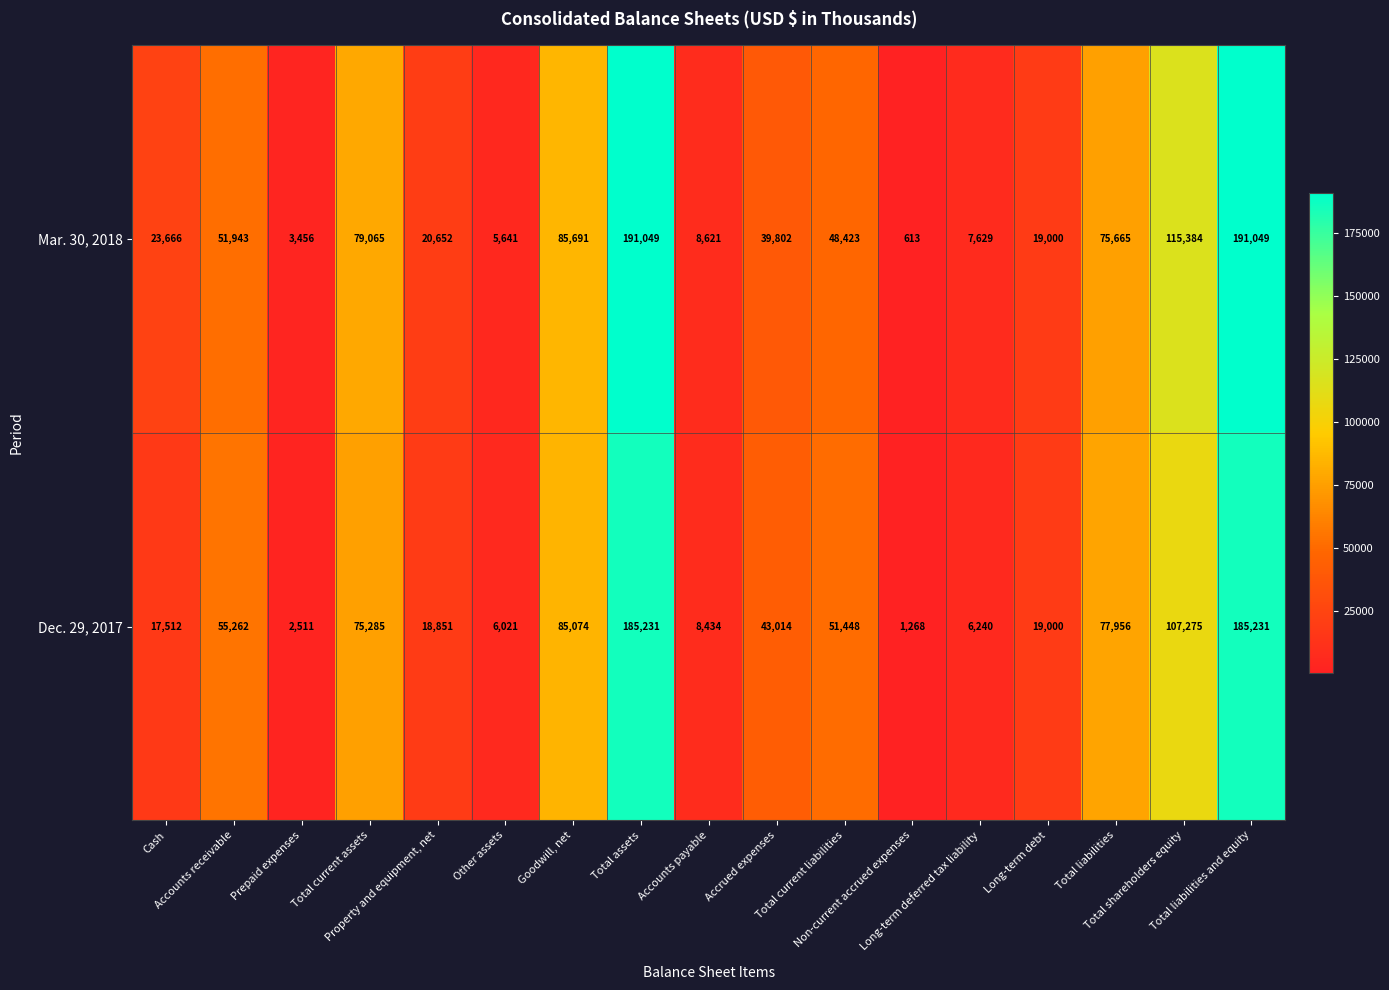

At Accounts receivable, list the series in order from largest to smallest.

Dec. 29, 2017, Mar. 30, 2018